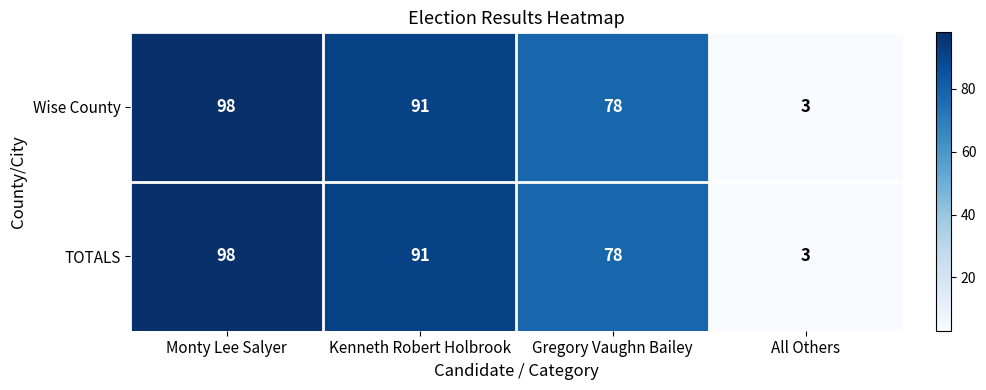

Rank the categories by TOTALS value from lowest to highest.

All Others, Gregory Vaughn Bailey, Kenneth Robert Holbrook, Monty Lee Salyer